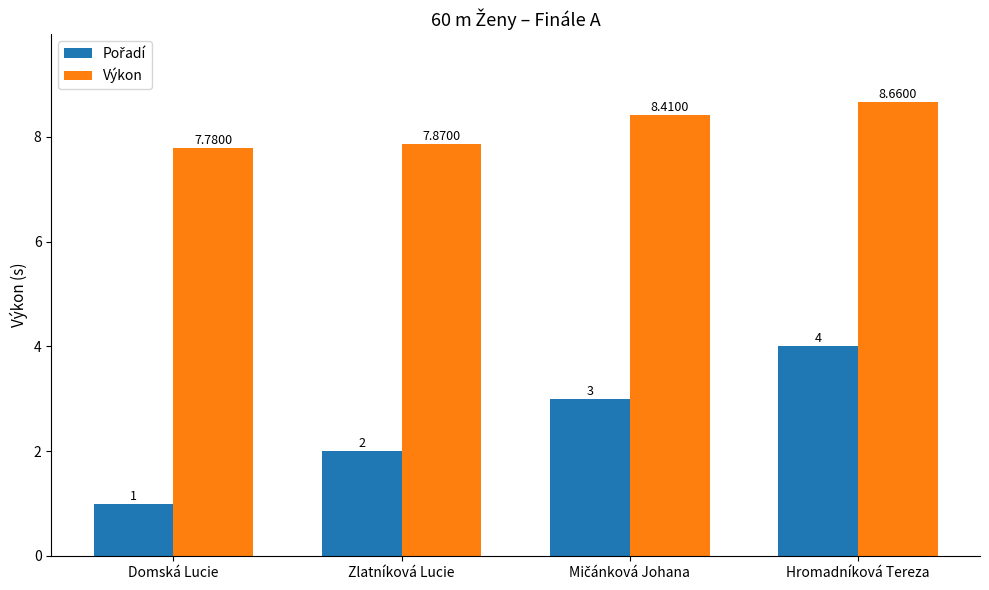

At which label does Výkon reach its minimum?

Domská Lucie